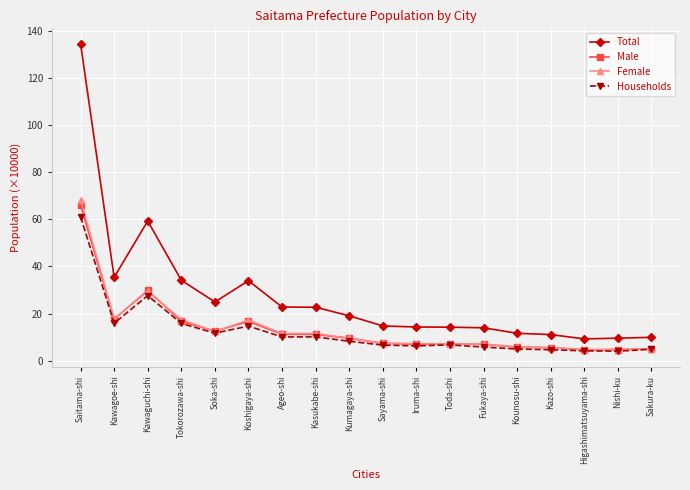

What is the label of the 3rd point from the right?

Higashimatsuyama-shi